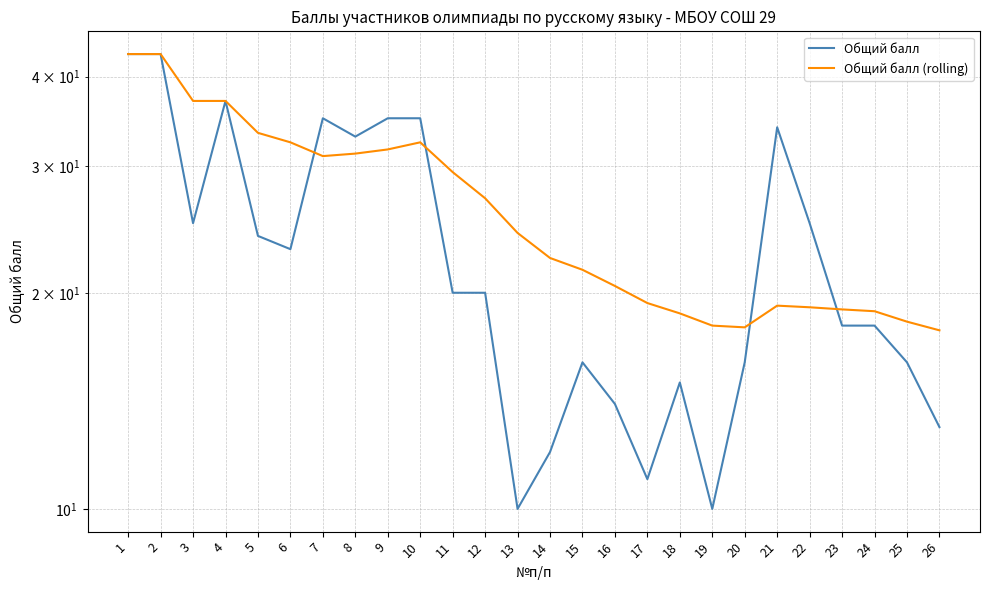

The value of Общий балл (rolling) at 2 is 28.0. True or false?

False